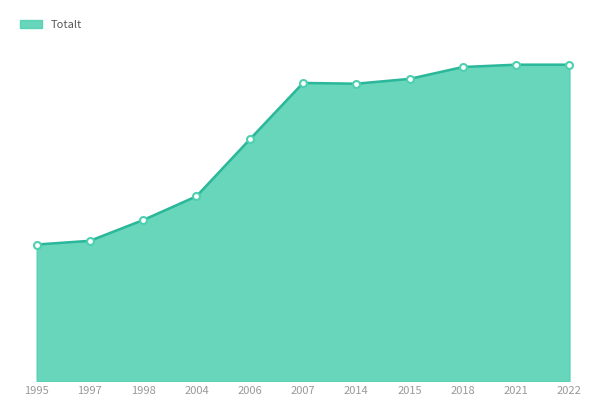

Does the chart have visible grid lines?

No